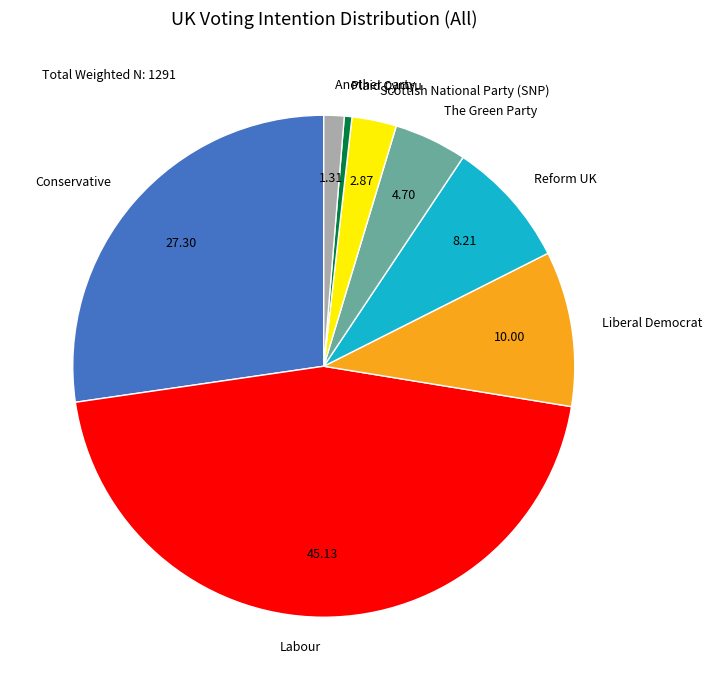

Which slice is the smallest?

Plaid Cymru